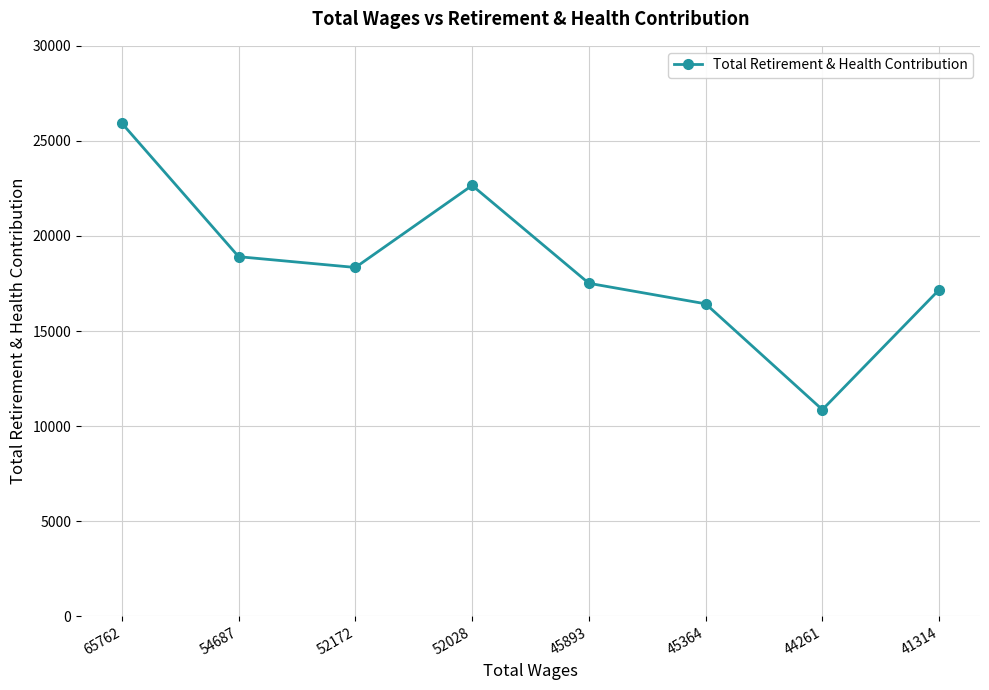

At which label does the data first exceed 18343?

65762